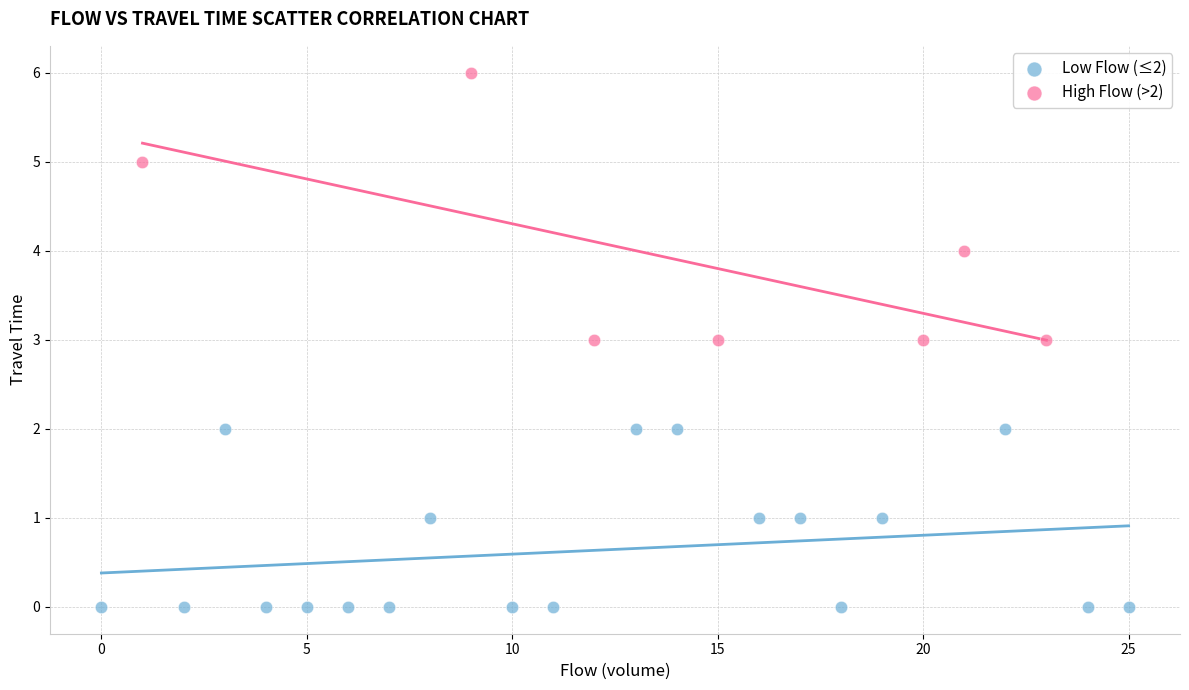

Which series reaches the maximum Y coordinate?

High Flow (>2)